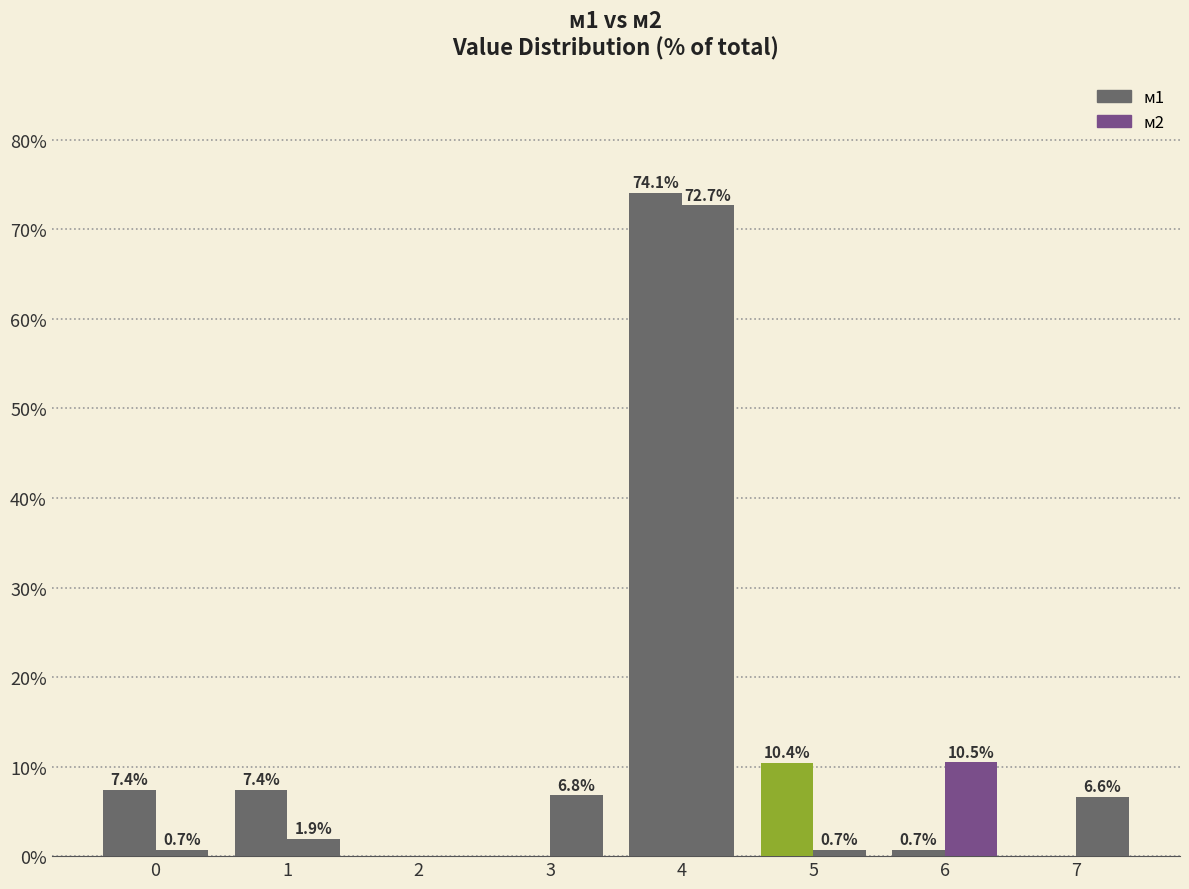

Which category has the highest value in the м1 series?

4